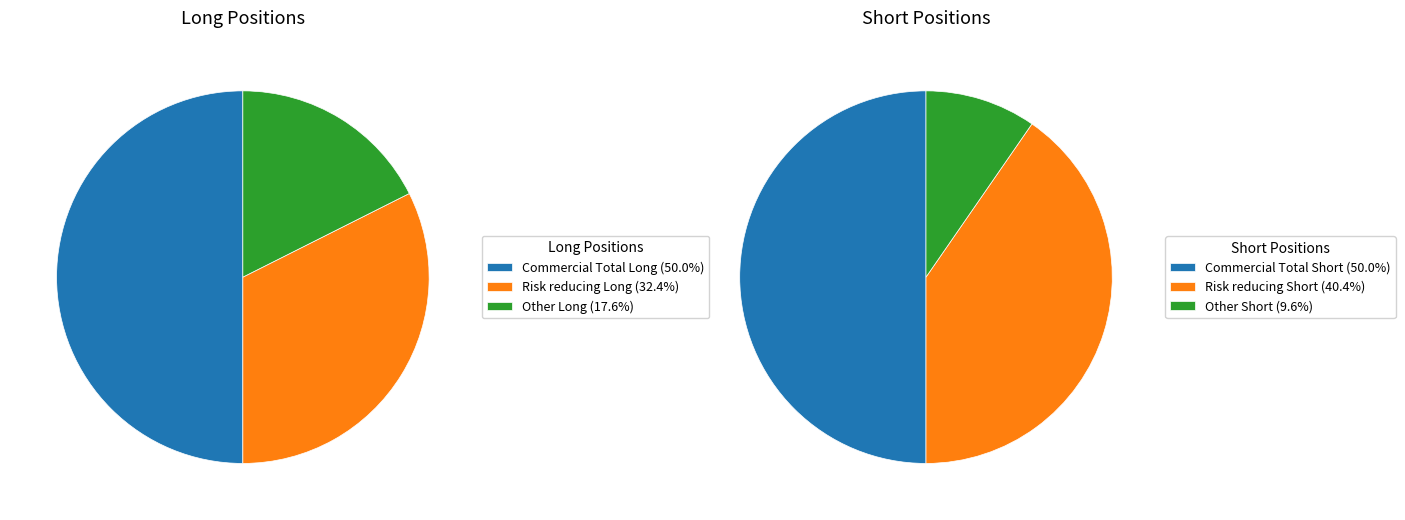

Count the number of slices in the pie.

3